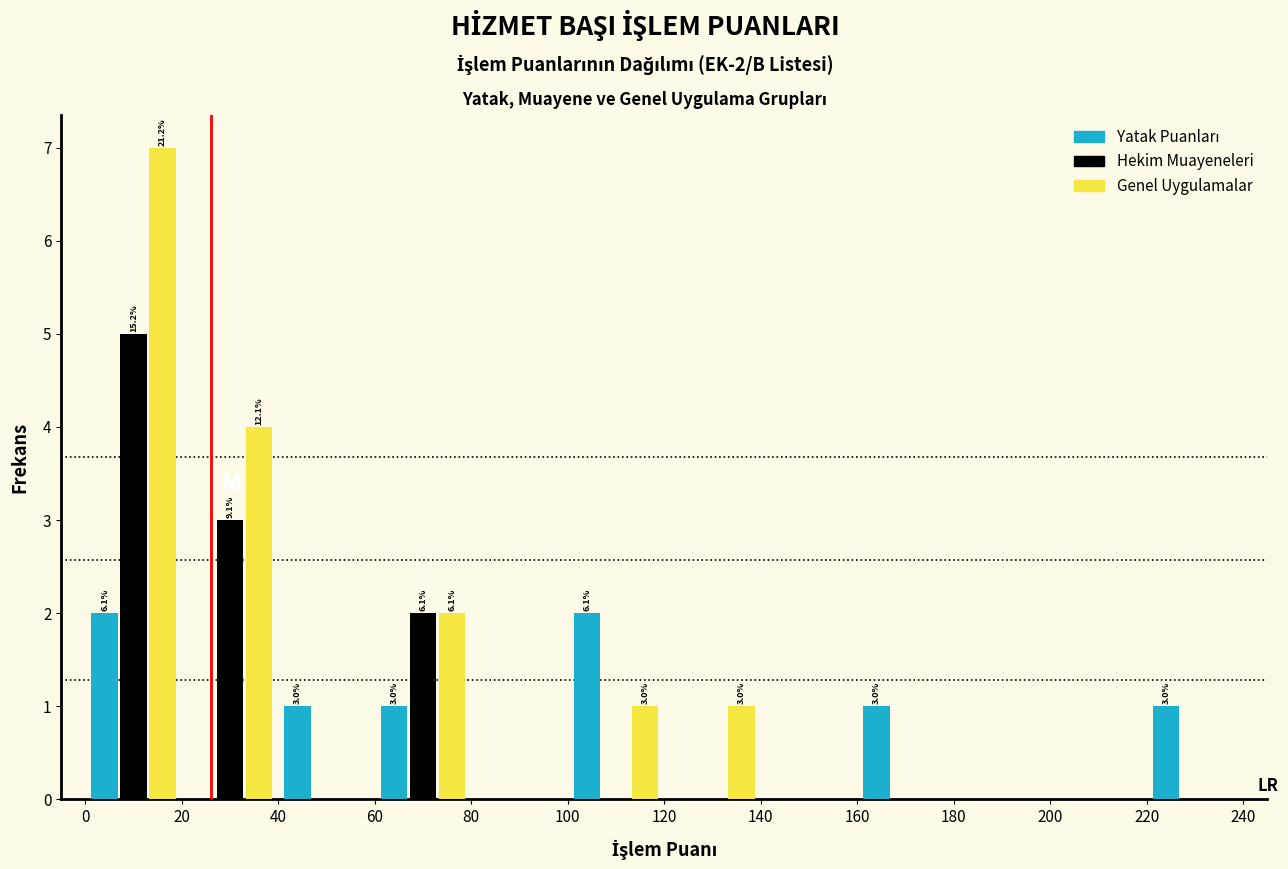

In the Genel Uygulamalar series, which range on the x-axis has the tallest bar?

0 to 20